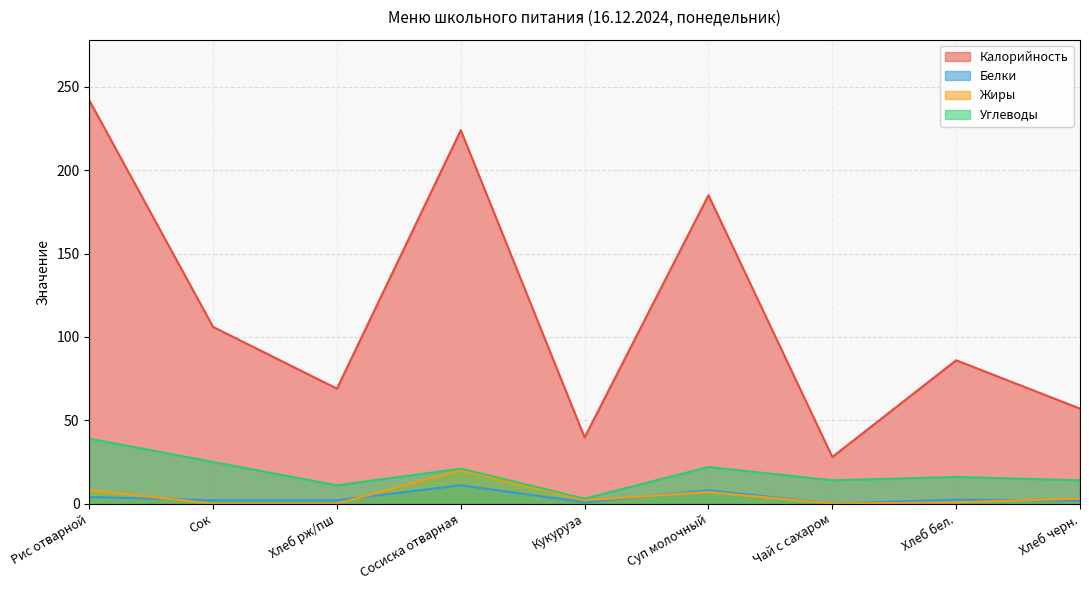

List the labels in order of Калорийность value, smallest first.

Чай с сахаром, Кукуруза, Хлеб черн., Хлеб рж/пш, Хлеб бел., Сок, Суп молочный, Сосиска отварная, Рис отварной